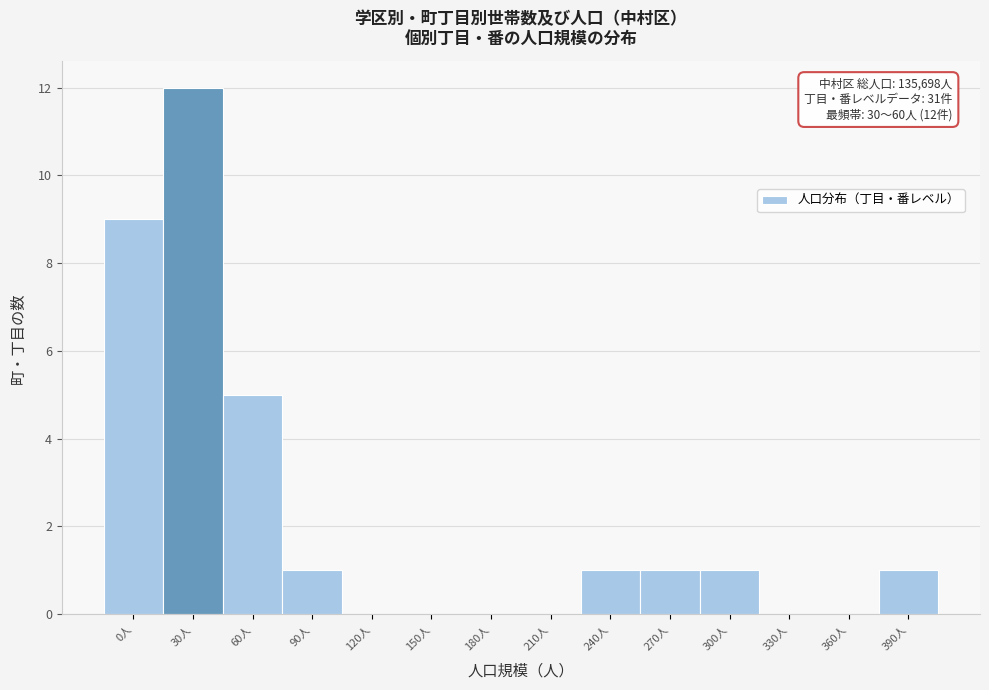

Reading right to left, transcribe all the data shown in this chart.

390人=1	360人=0	330人=0	300人=1	270人=1	240人=1	210人=0	180人=0	150人=0	120人=0	90人=1	60人=5	30人=12	0人=9